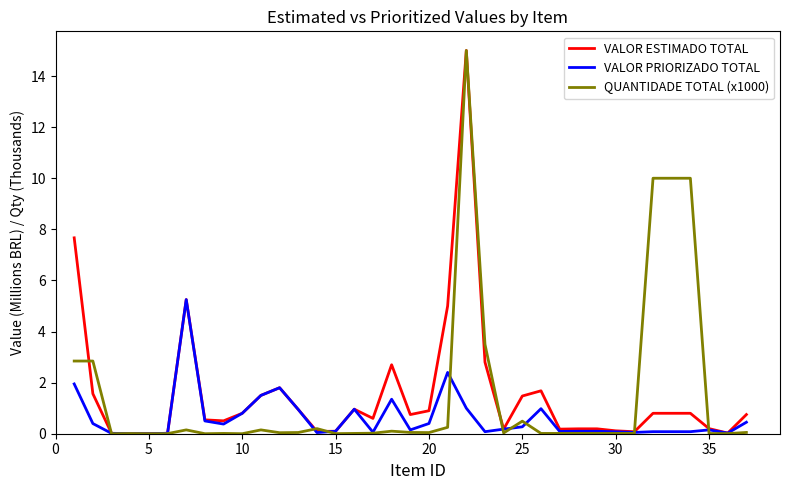

What is the highest value of the QUANTIDADE TOTAL (x1000) series?

15.0